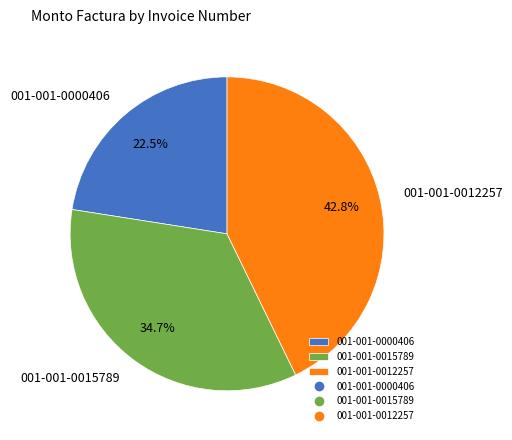

Which has a higher value, 001-001-0015789 or 001-001-0000406?

001-001-0015789